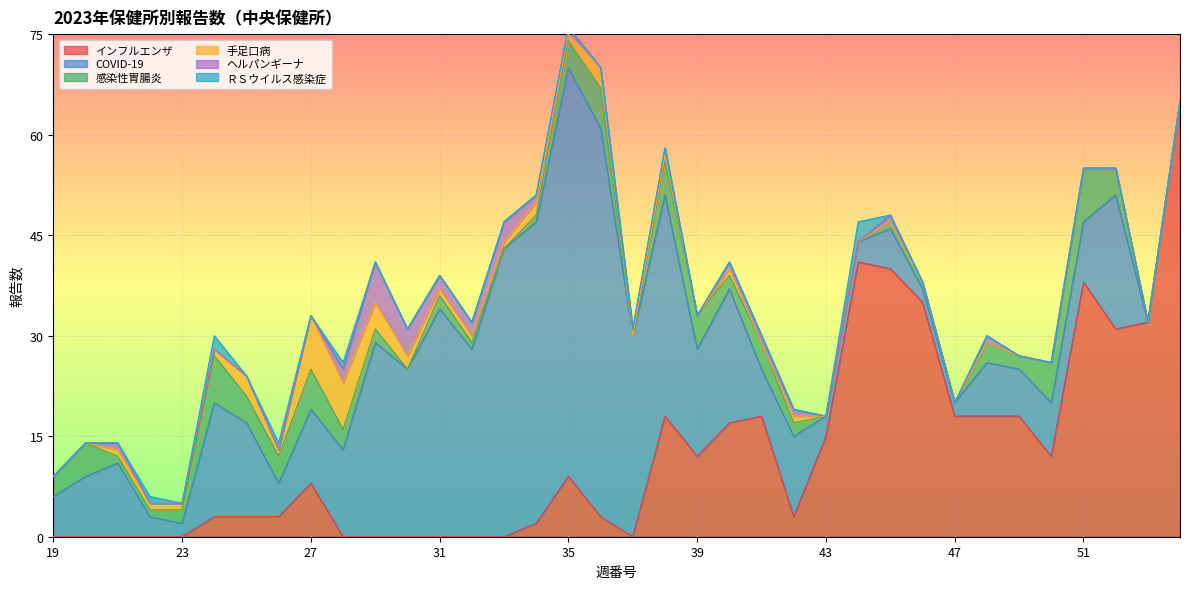

How many lines are shown in the chart?

6